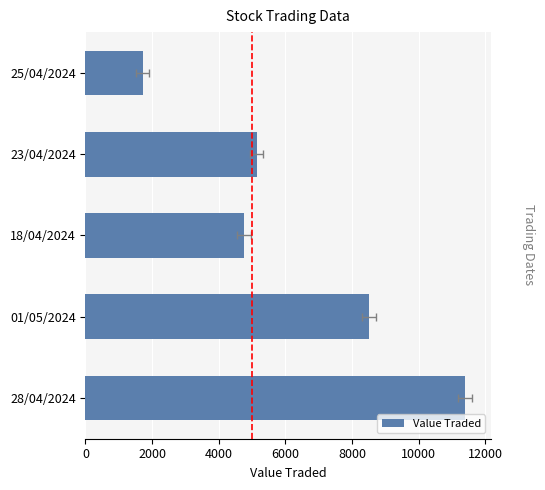

What is the value of the 5th bar from the left?

1720